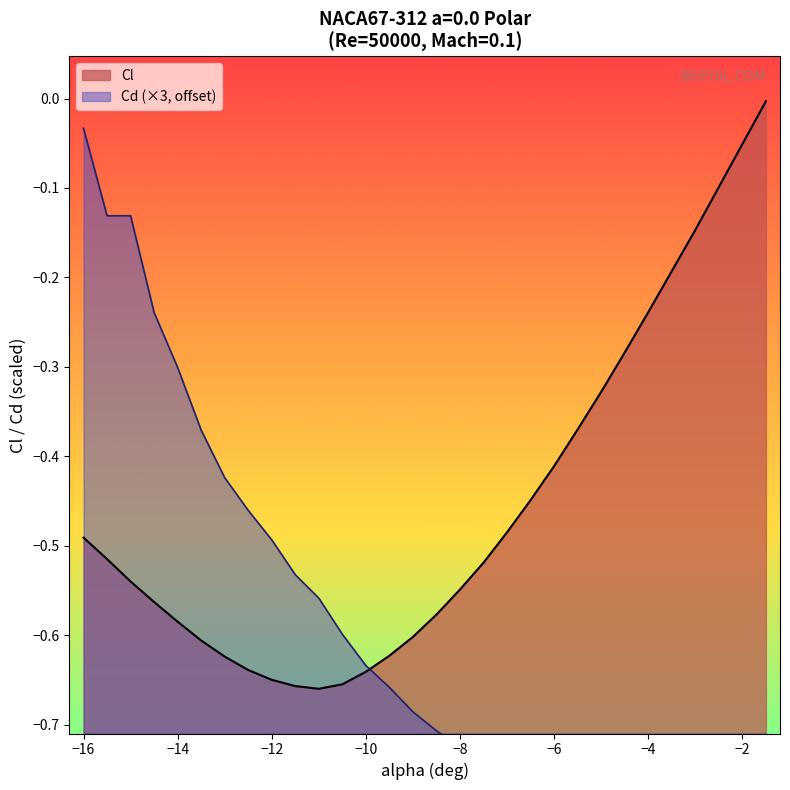

True or false: Cd has a value of -0.8 at -4.5.

True